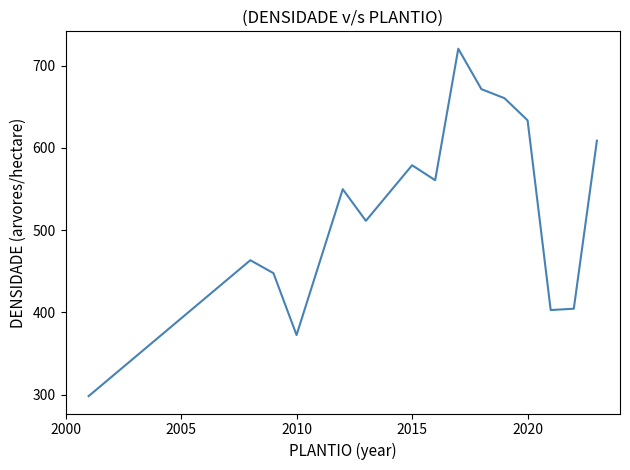

What is the greatest value displayed?

720.6